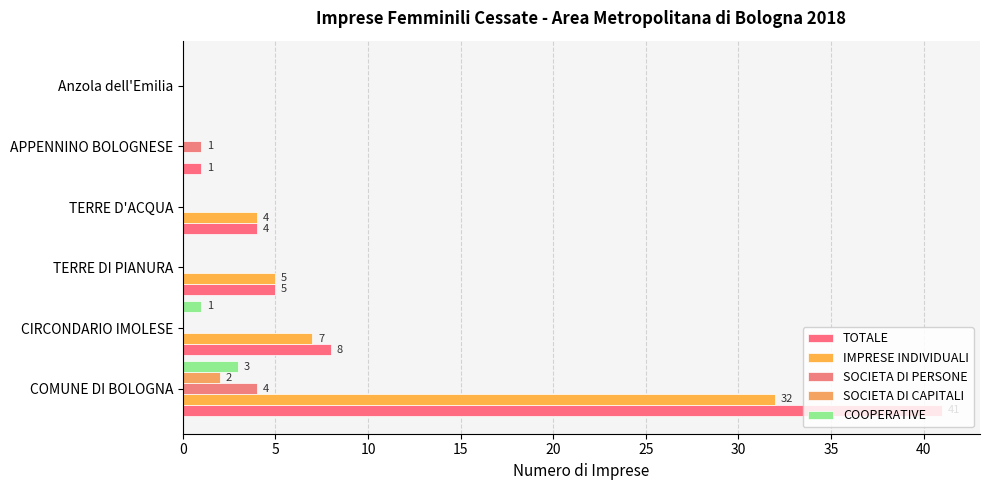

What is the average value of the IMPRESE INDIVIDUALI series?

8